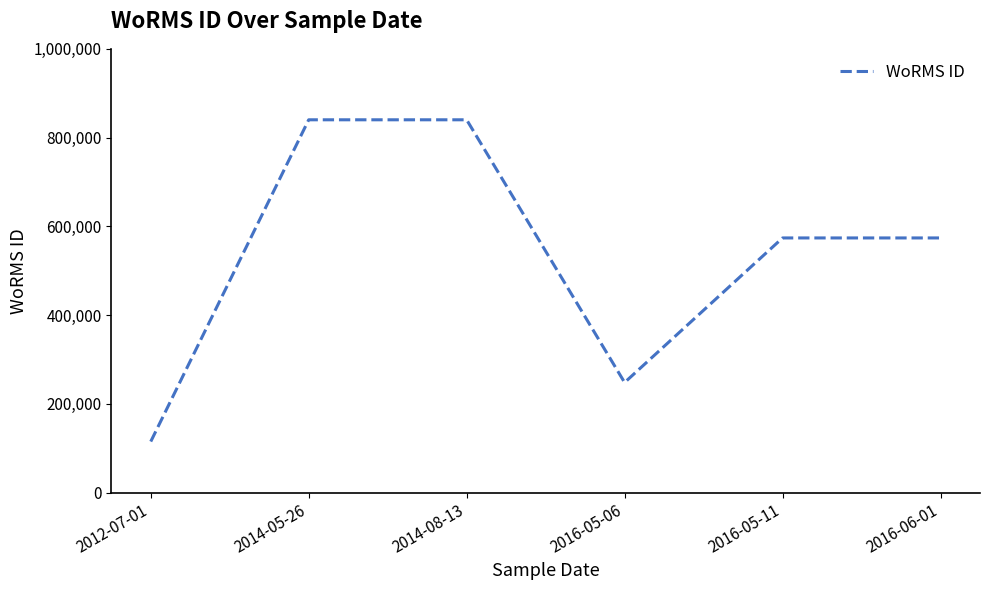

What is the smallest value displayed?

115104